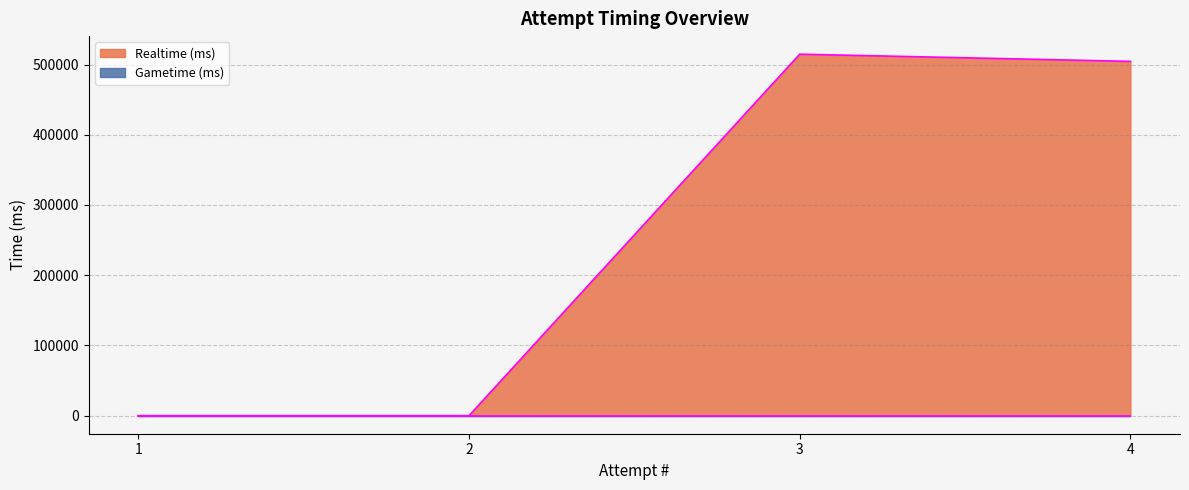

Reading right to left, extract all data points from this chart.

4=504478	3=514729	2=0	1=0